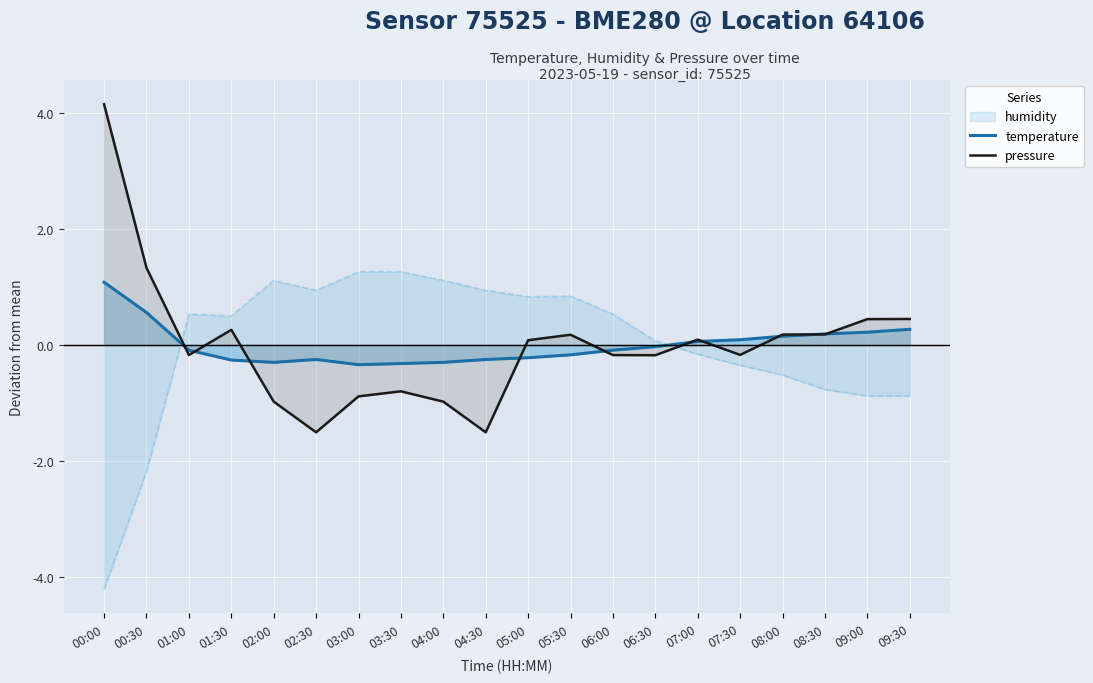

True or false: pressure has more than 1 points higher than both neighbors.

True